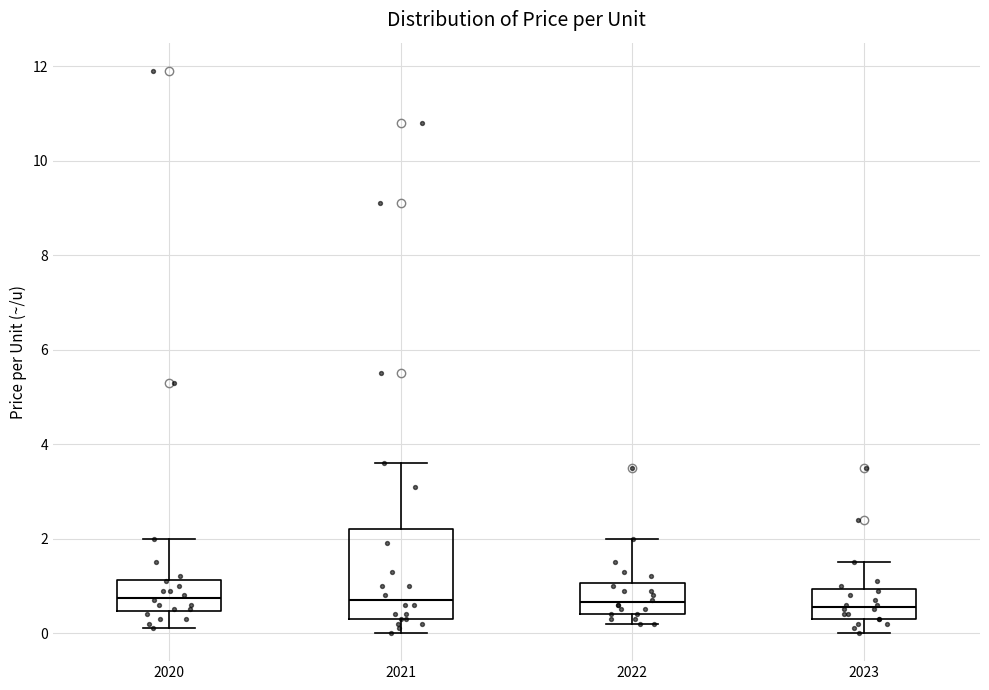

Where does the median line of the box at x = 2022 sit on the y-axis? The values are not printed on the chart, so give them approximately, as read against the axis.

0.6